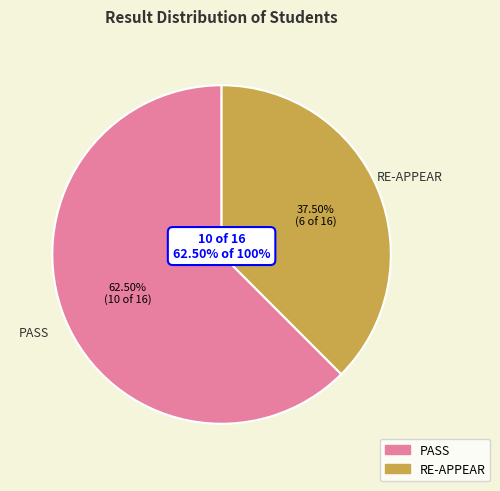

What percentage is the PASS slice, to the nearest percent?

62%